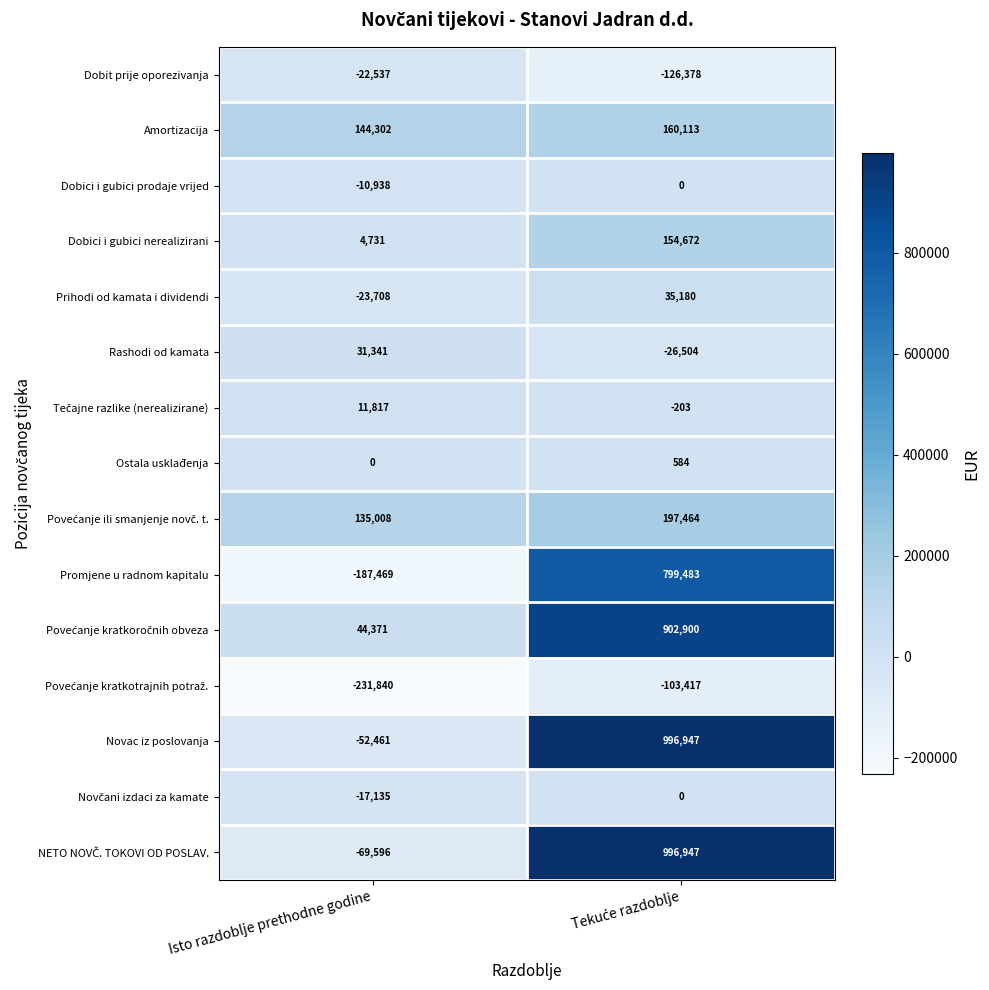

What is the approximate value of Amortizacija at Isto razdoblje prethodne godine?

144302